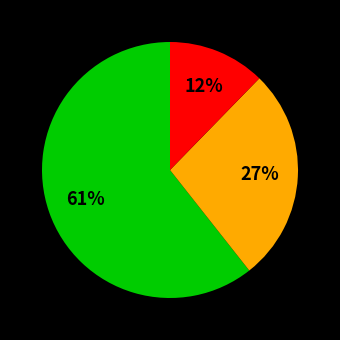

Is there a majority slice in this chart?

Yes